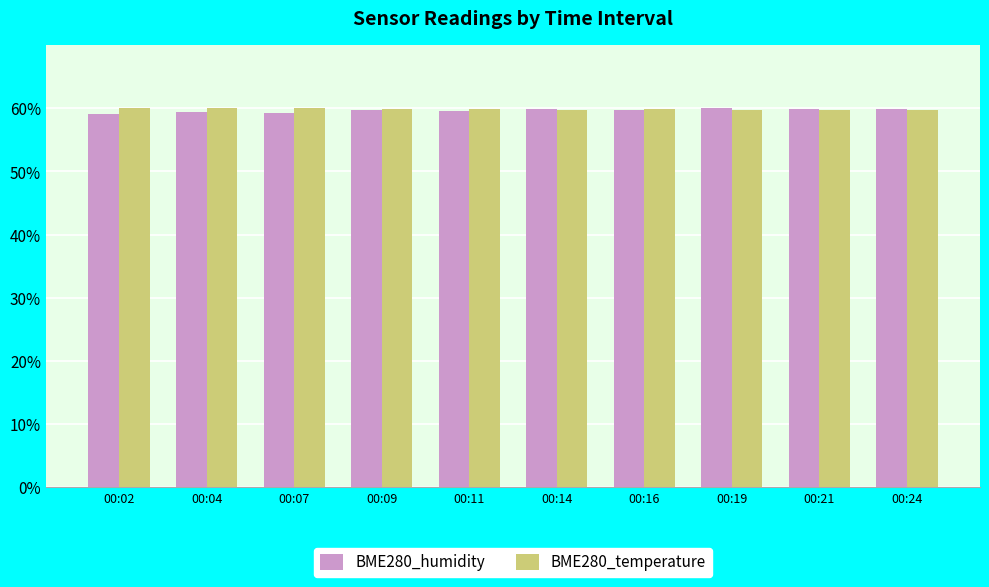

What is the average value of the BME280_temperature series?

59.9